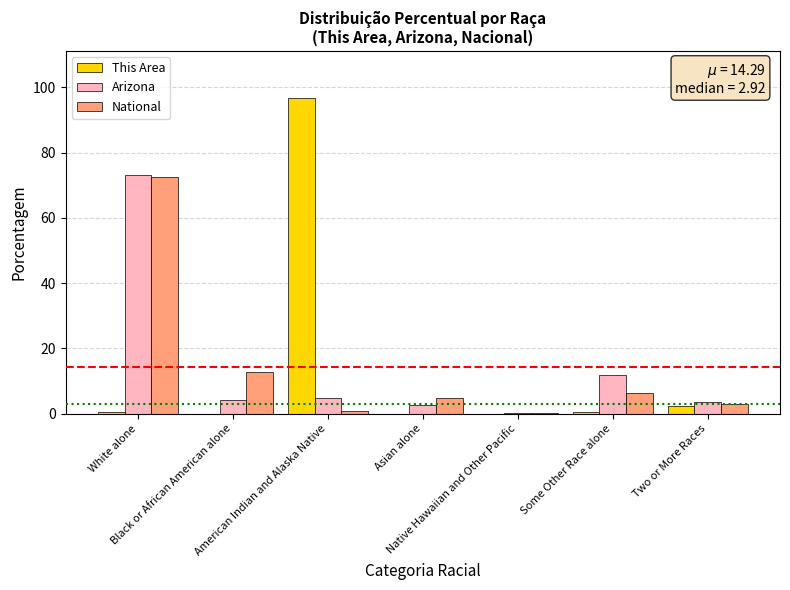

Reading right to left, list all the values displayed in this chart.

This Area: Two or More Races=2.4	Some Other Race alone=0.5	Native Hawaiian and Other Pacific=0.0	Asian alone=0.0	American Indian and Alaska Native=96.6	Black or African American alone=0.0	White alone=0.5
Arizona: Two or More Races=3.4	Some Other Race alone=11.9	Native Hawaiian and Other Pacific=0.2	Asian alone=2.8	American Indian and Alaska Native=4.6	Black or African American alone=4.1	White alone=73.0
National: Two or More Races=2.9	Some Other Race alone=6.2	Native Hawaiian and Other Pacific=0.2	Asian alone=4.8	American Indian and Alaska Native=0.9	Black or African American alone=12.6	White alone=72.4